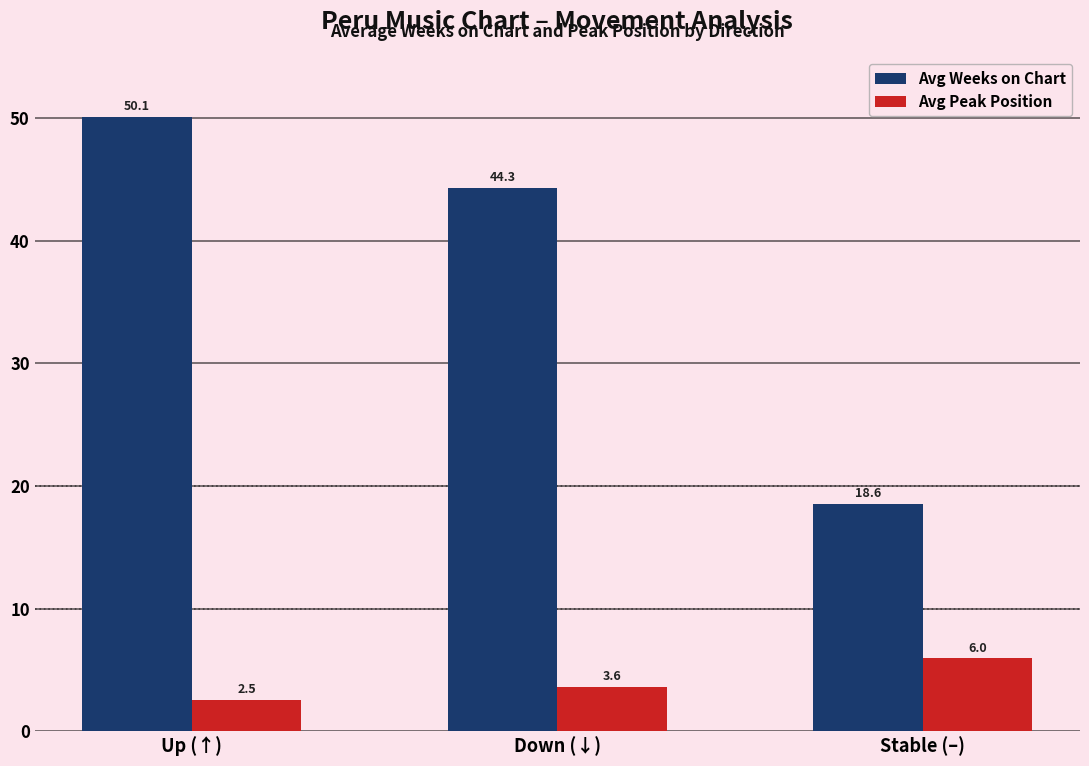

At which label is Avg Weeks on Chart closest to 34?

Down (↓)